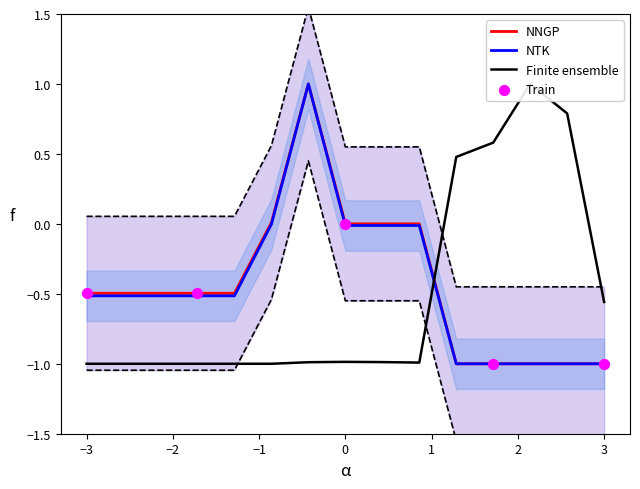

The value of NTK at −3 is -0.5. True or false?

True